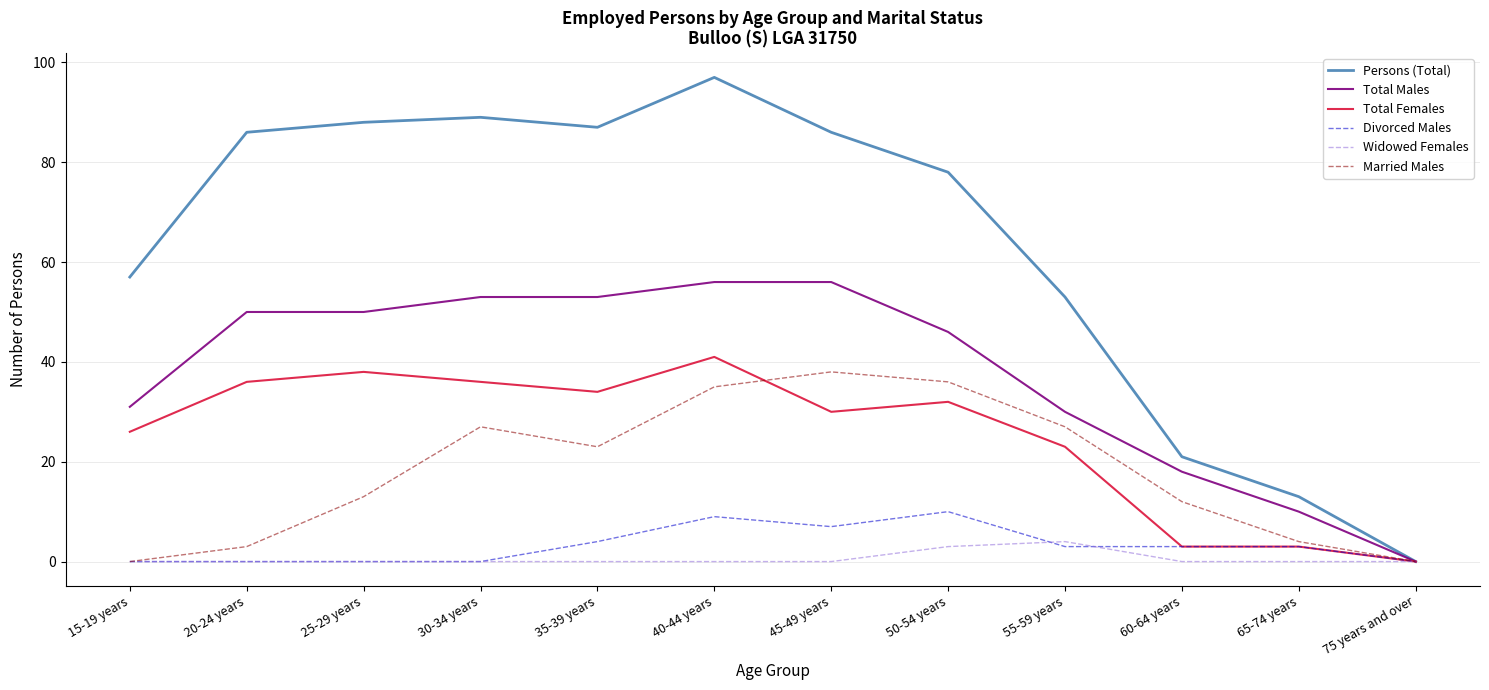

True or false: Total Males has a value of 35 at 30-34 years.

False